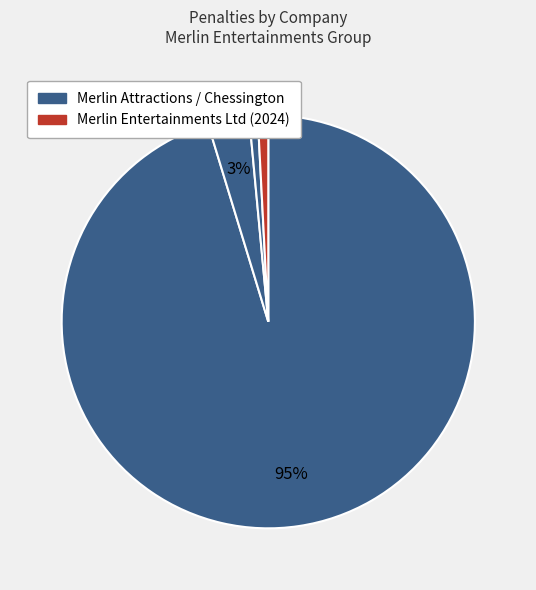

How many slices are in this pie chart?

4